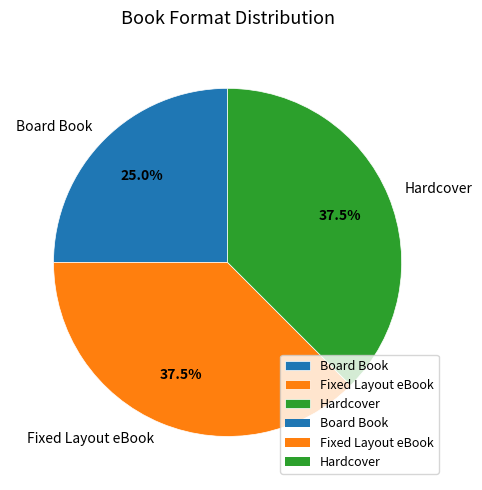

What is the smallest slice in the pie chart?

Board Book